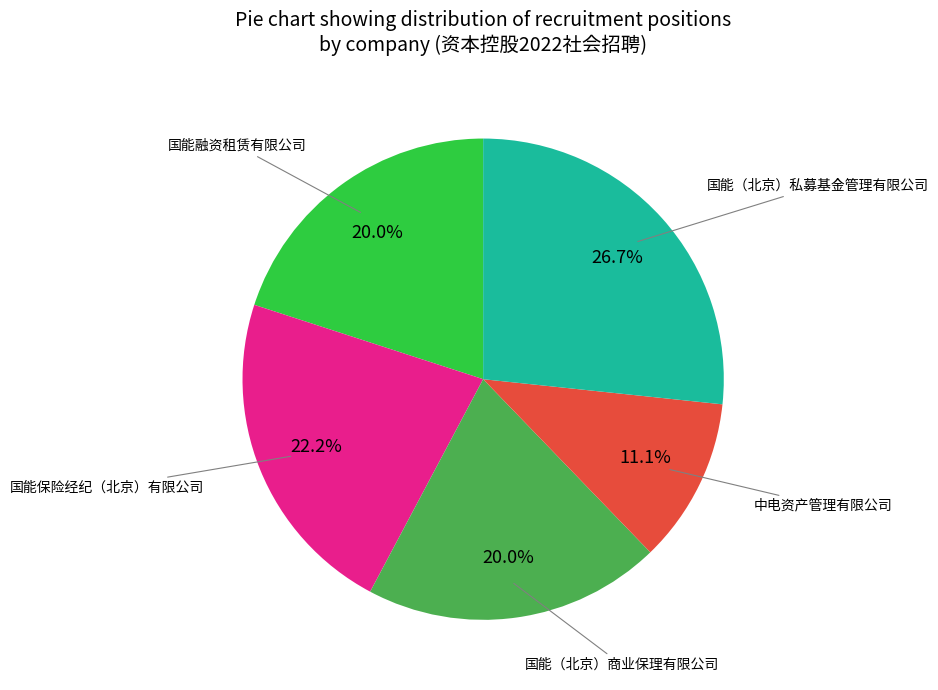

How many slices are in this pie chart?

5